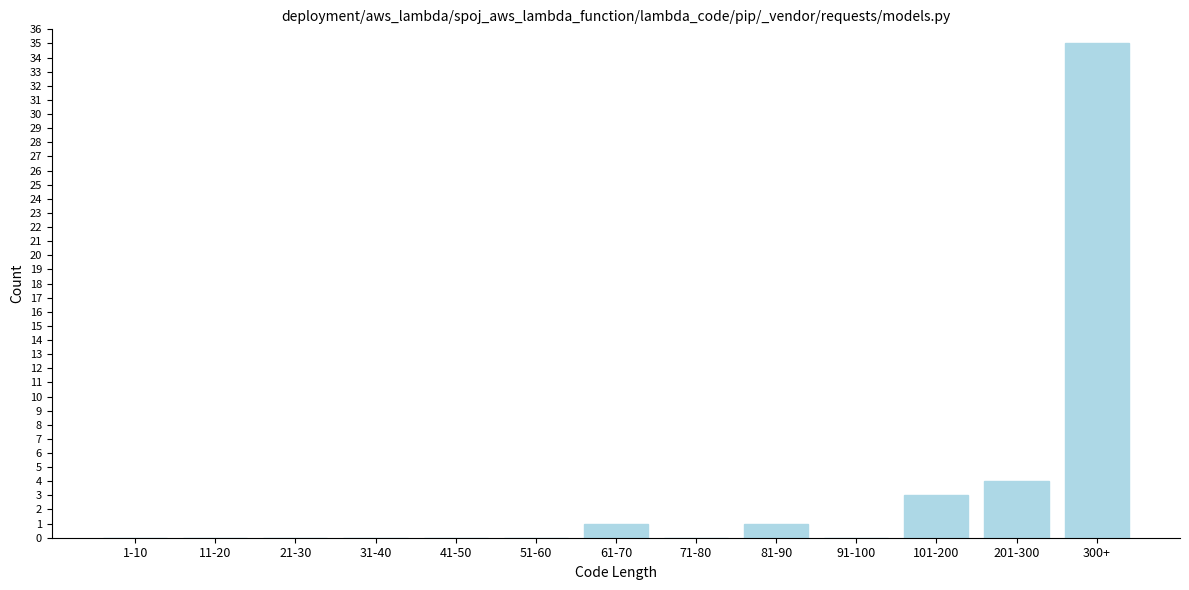

Reading left to right, what are all the values shown in this chart?

1-10=0	11-20=0	21-30=0	31-40=0	41-50=0	51-60=0	61-70=1	71-80=0	81-90=1	91-100=0	101-200=3	201-300=4	300+=35